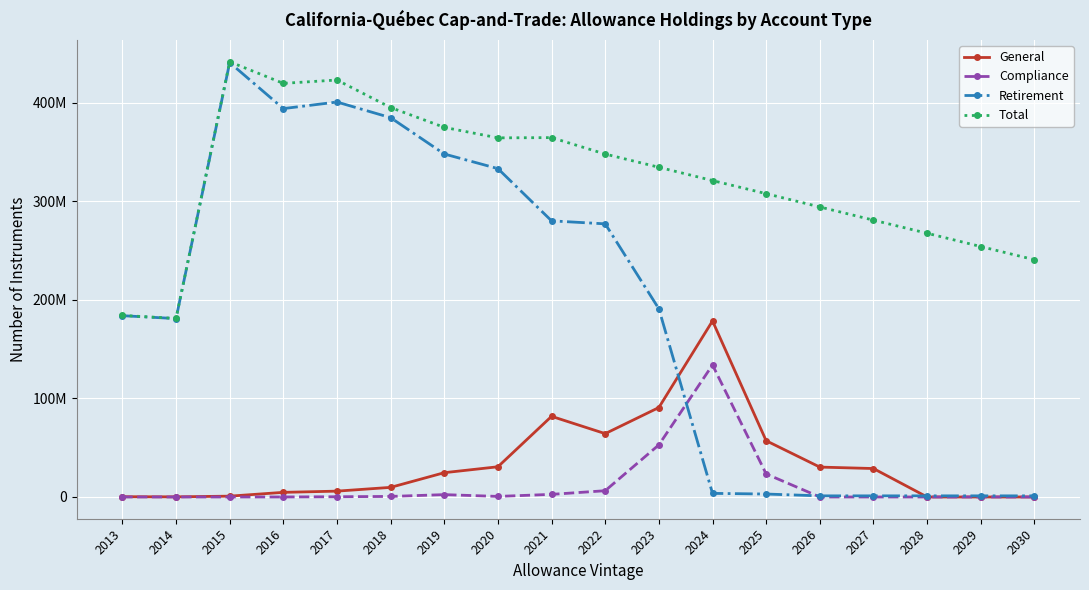

Is it true that Total equals 410507437 at 2028?

False